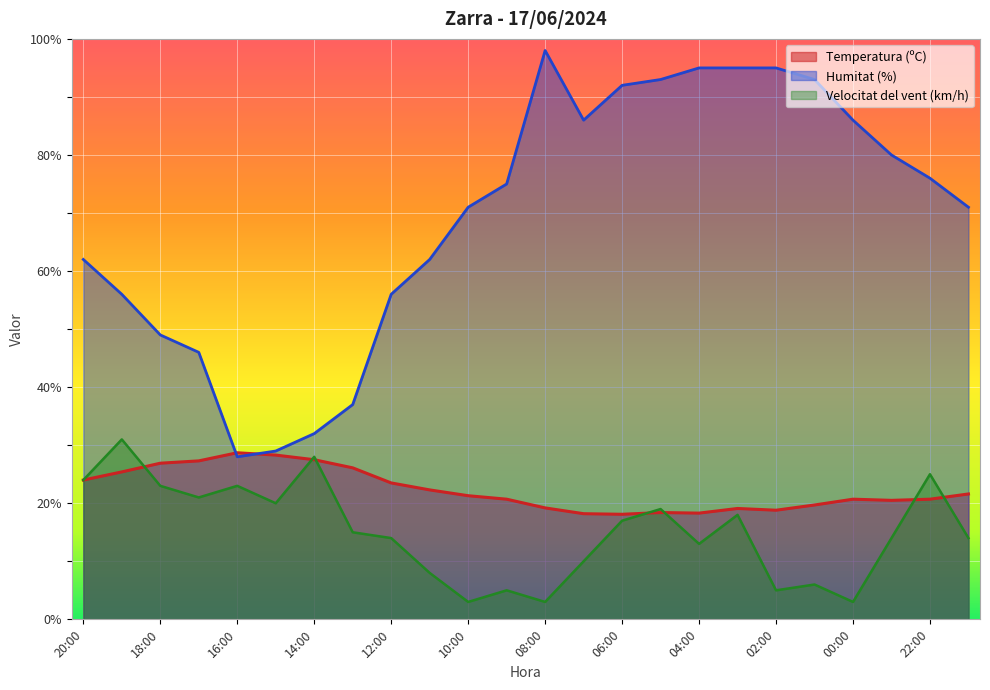

What is the highest value of the Humitat (%) series?

98.0